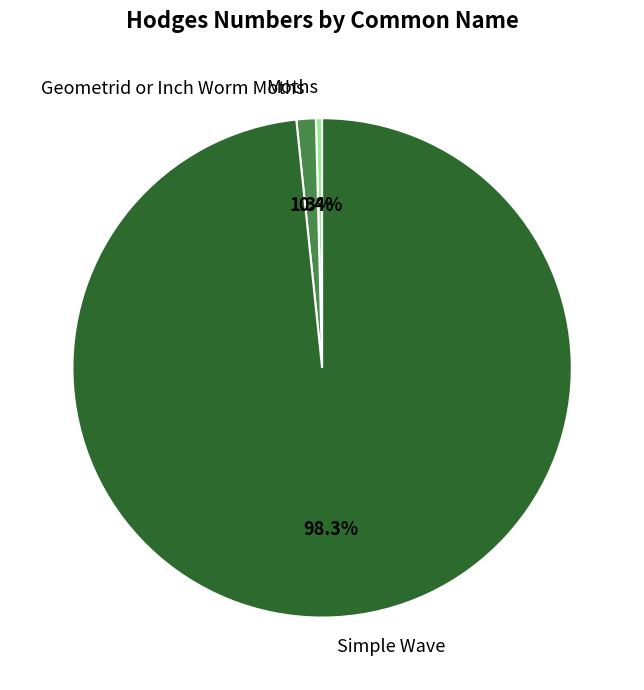

Which category accounts for the majority?

Simple Wave